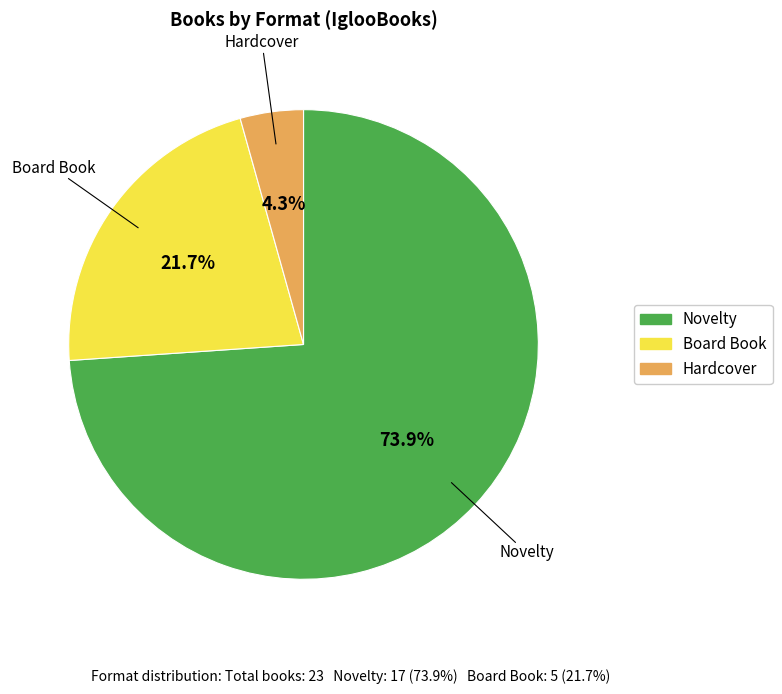

To the nearest percent, what is the difference between the largest and smallest slice percentages?

70%